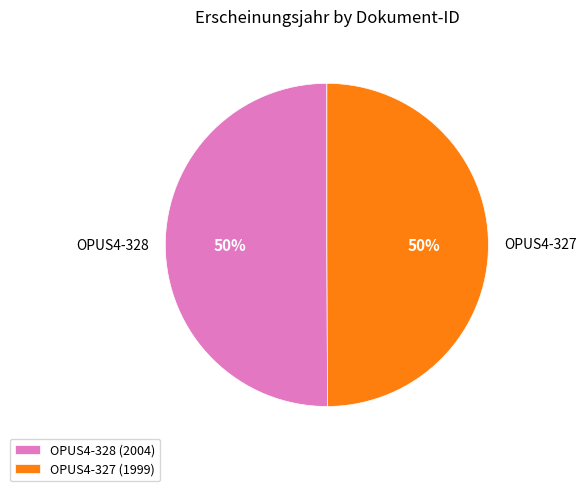

To the nearest percent, what is the average slice percentage?

50%